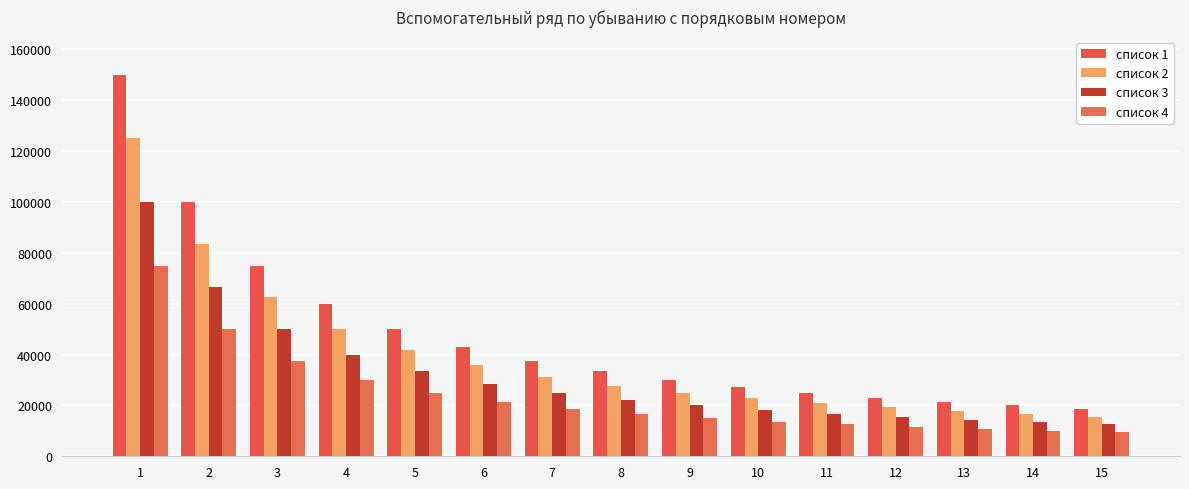

At which label does список 3 first exceed 22222?

1